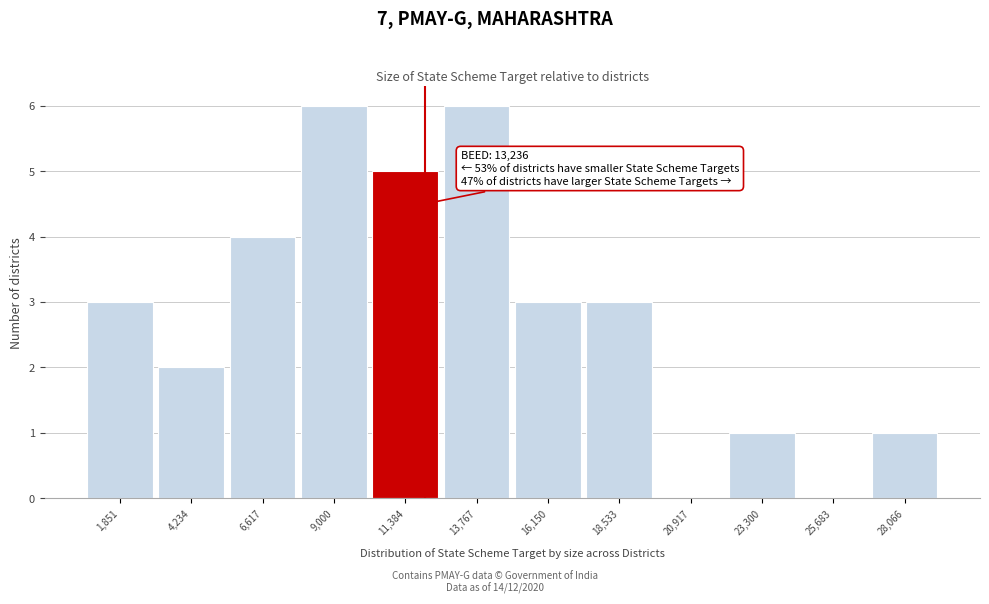

Reading left to right, list all the values displayed in this chart.

1,851=3	4,234=2	6,617=4	9,000=6	11,384=5	13,767=6	16,150=3	18,533=3	20,917=0	23,300=1	25,683=0	28,066=1